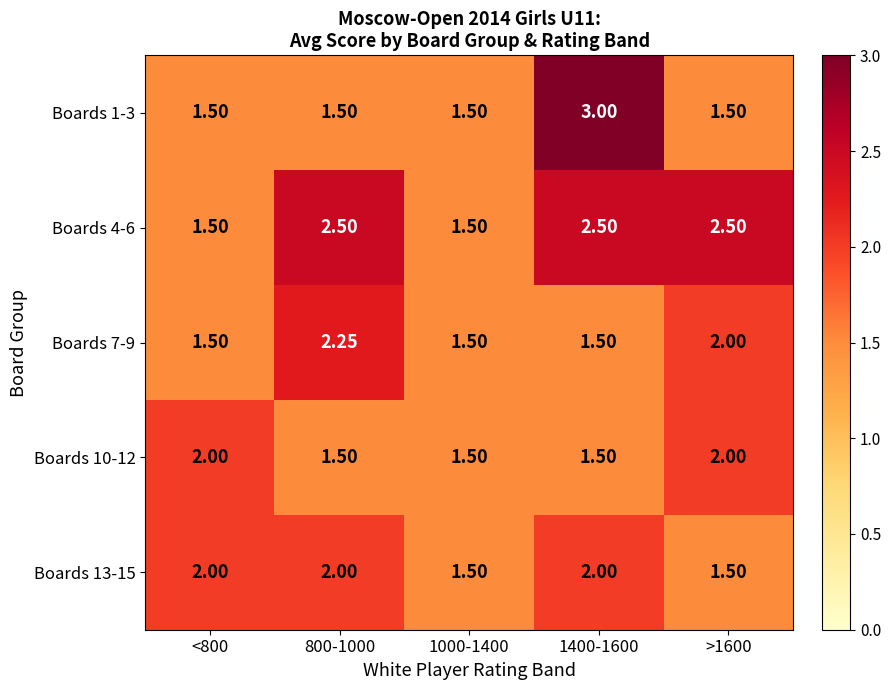

Is the value of Boards 1-3 at >1600 greater than the value of Boards 4-6 at 800-1000?

No